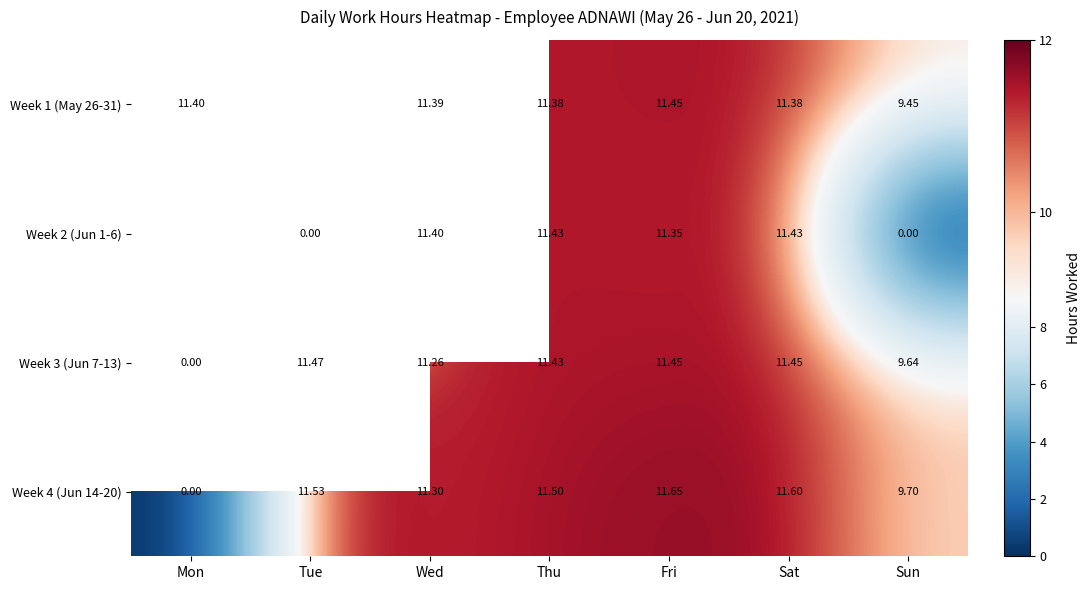

At which category does the chart reach its minimum across all series?

Tue